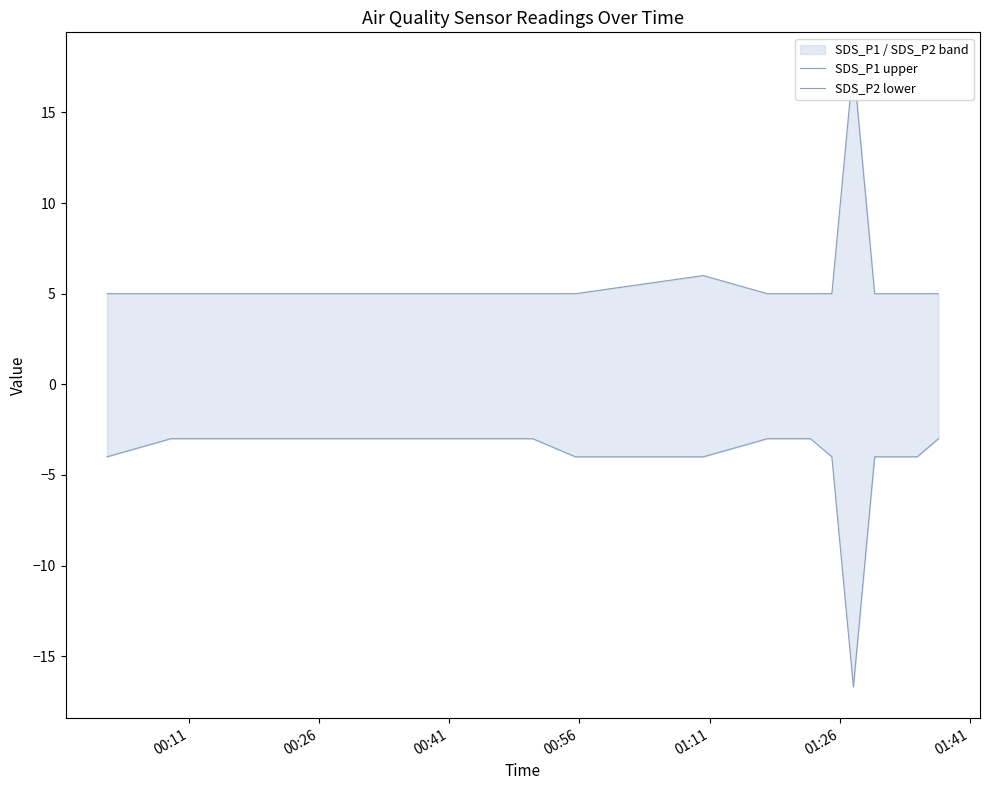

Which series has the widest spread of values?

SDS_P2 lower